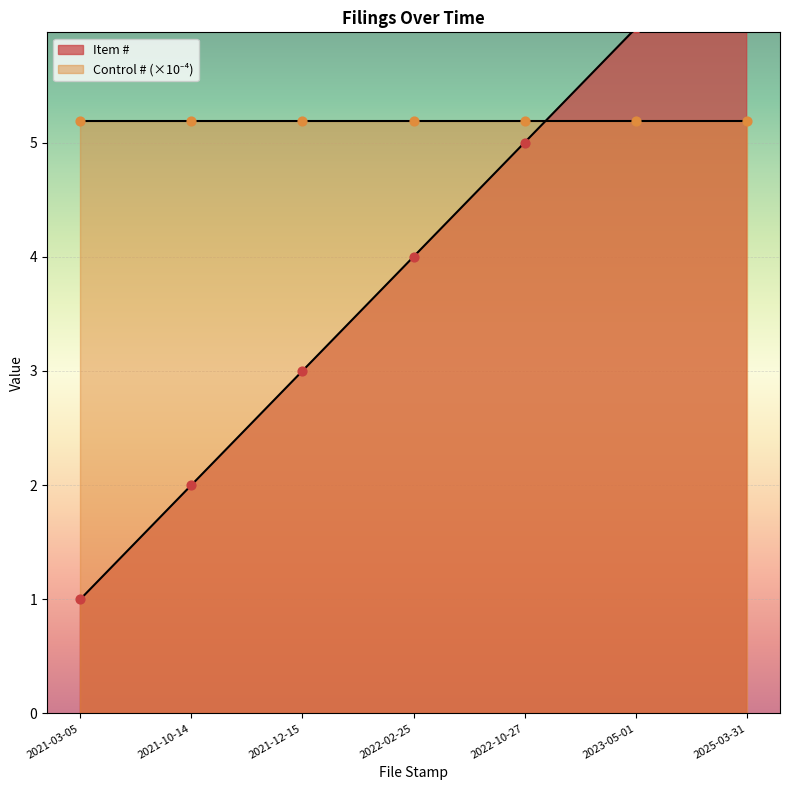

Which has a higher value, 2021-03-05 or 2021-12-15?

2021-12-15